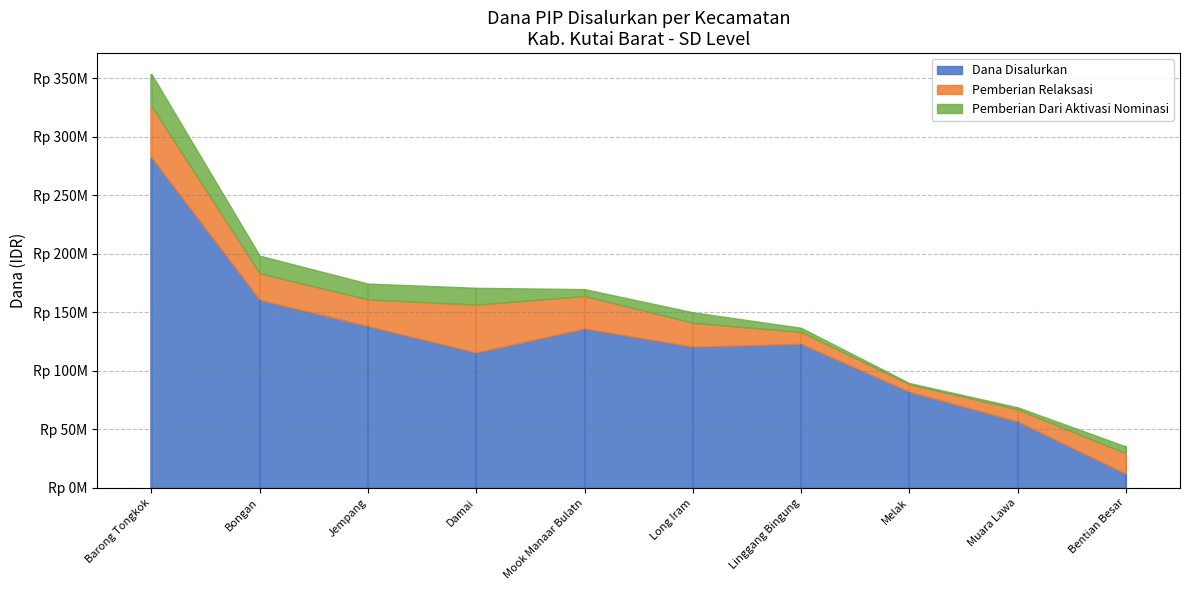

Which has a higher value, Melak or Bentian Besar?

Melak